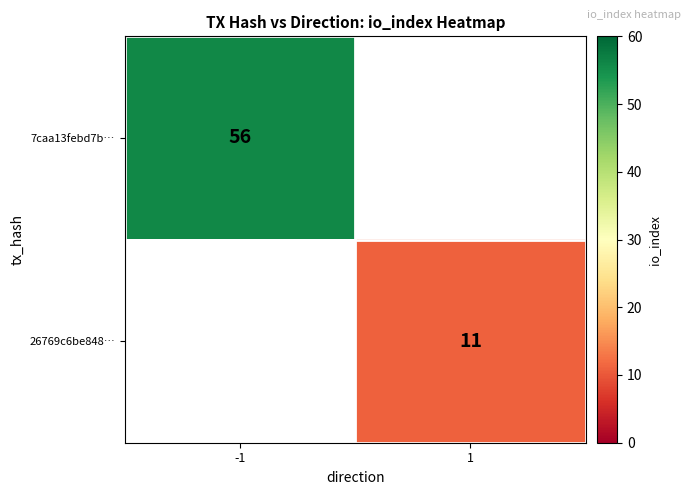

True or false: 26769c6be848… has a value of 11 at 1.

True